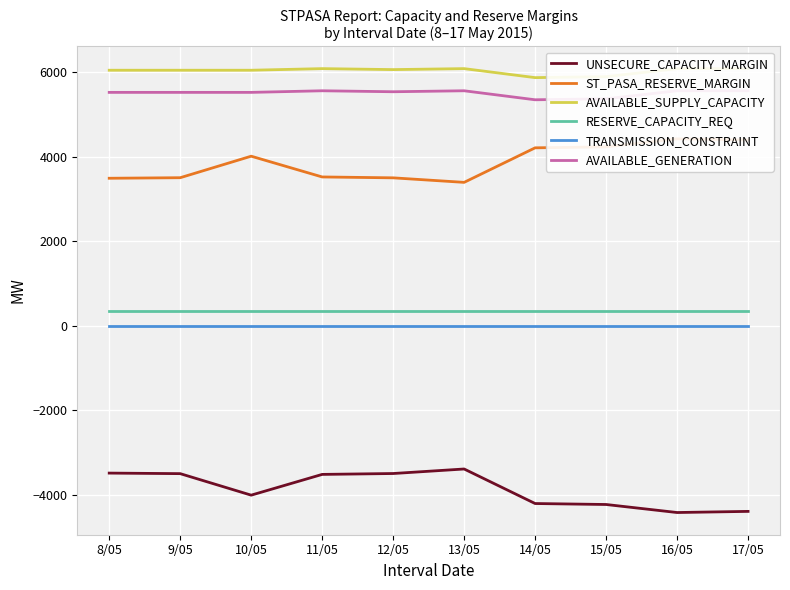

What are all the series names shown in the legend?

UNSECURE_CAPACITY_MARGIN, ST_PASA_RESERVE_MARGIN, AVAILABLE_SUPPLY_CAPACITY, RESERVE_CAPACITY_REQ, TRANSMISSION_CONSTRAINT, AVAILABLE_GENERATION